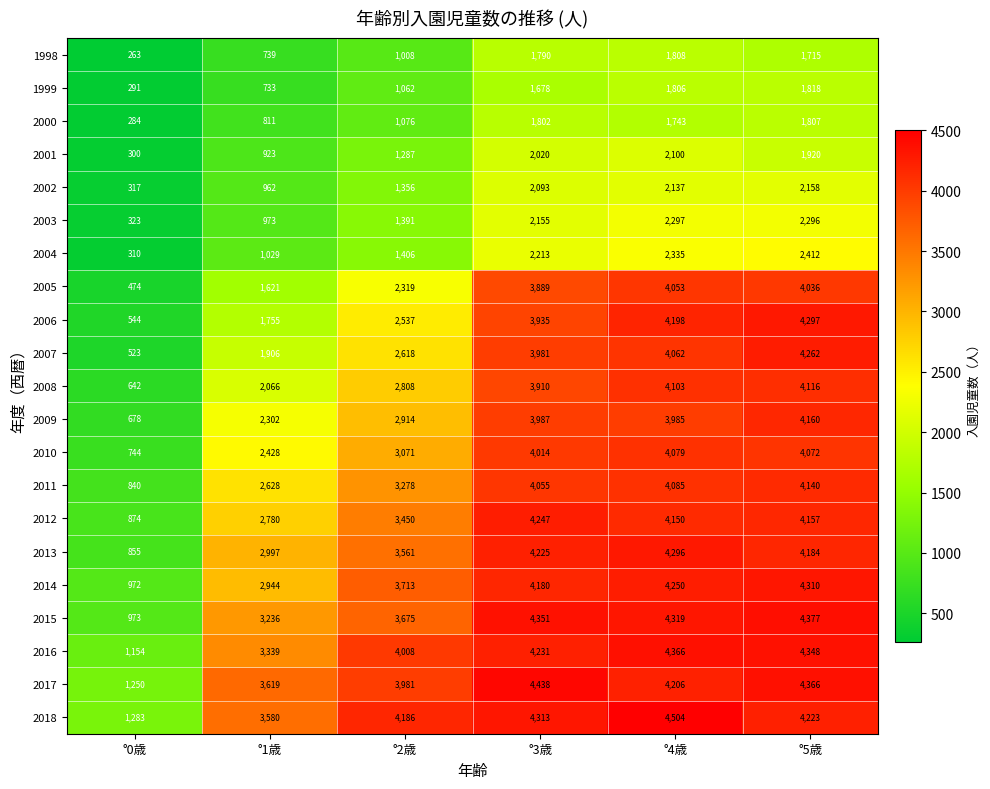

Where is 2011 nearest to the value 2490?

°1歳